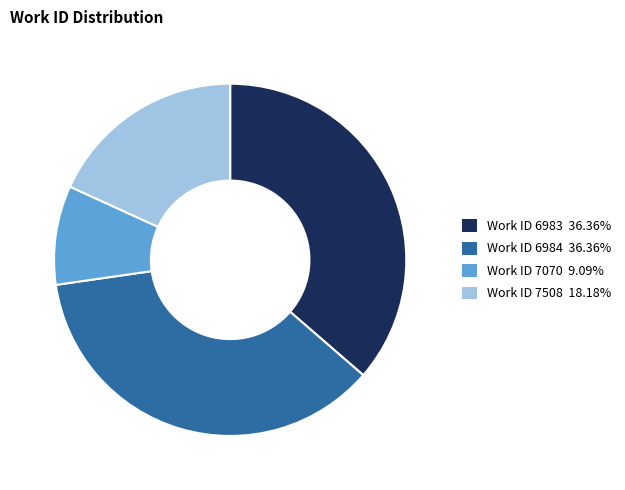

Do Work ID 6983 36.36% and Work ID 7070 9.09% together represent more than half of the pie?

No